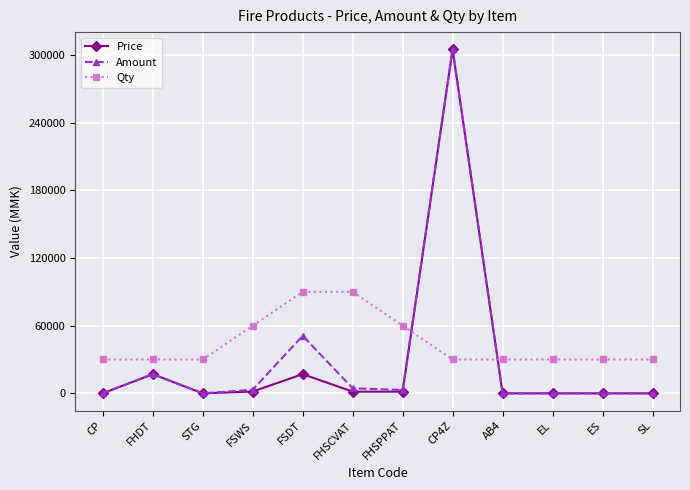

True or false: Amount has a value of -106809 at CP.

False